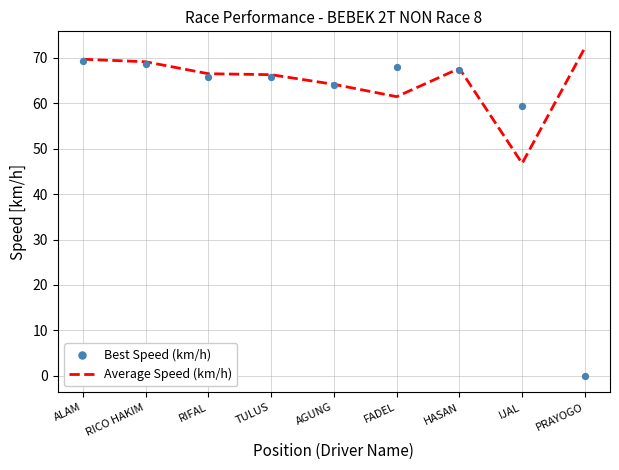

What are all the series names shown in the legend?

Average Speed (km/h), Best Speed (km/h)